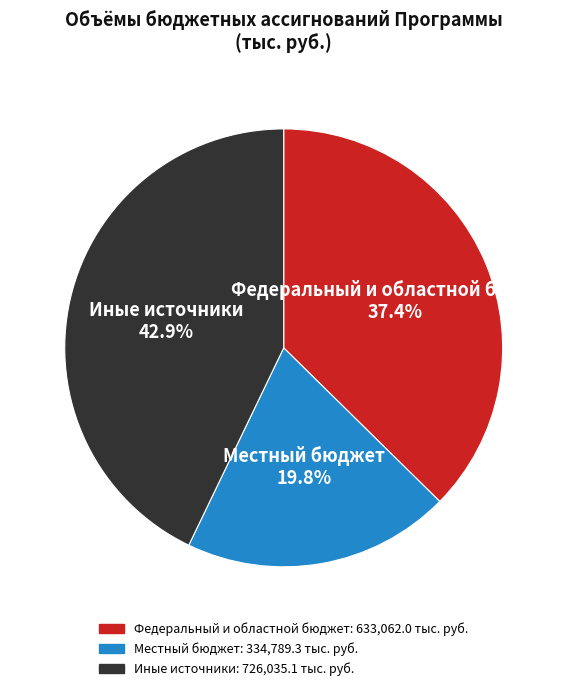

Is Местный бюджет the majority of the pie?

No